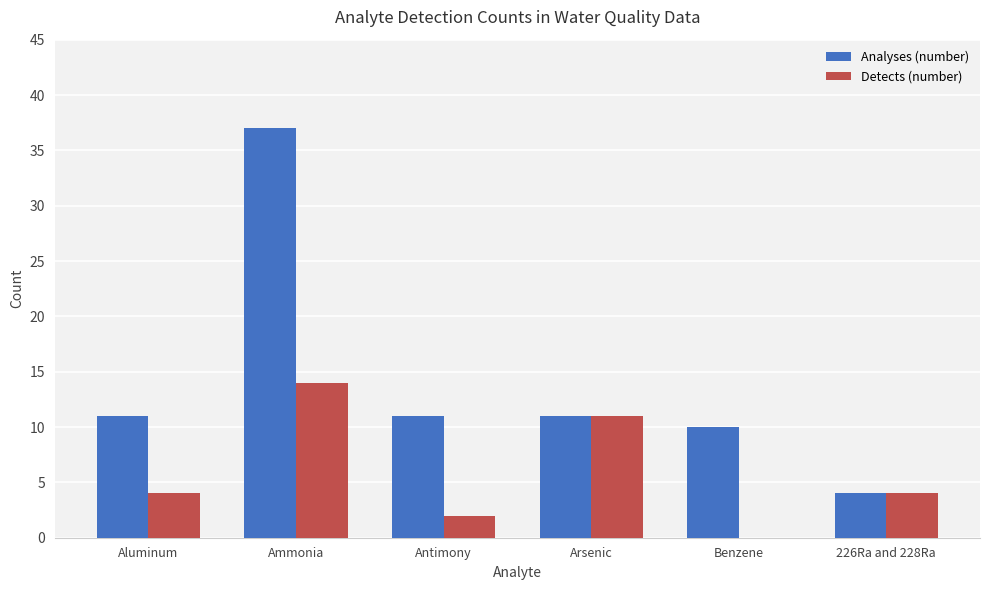

True or false: Detects (number) has a value of 16 at Arsenic.

False